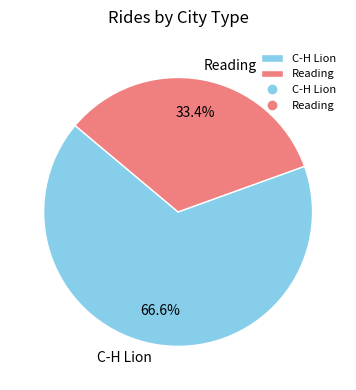

Is there a majority slice in this chart?

Yes